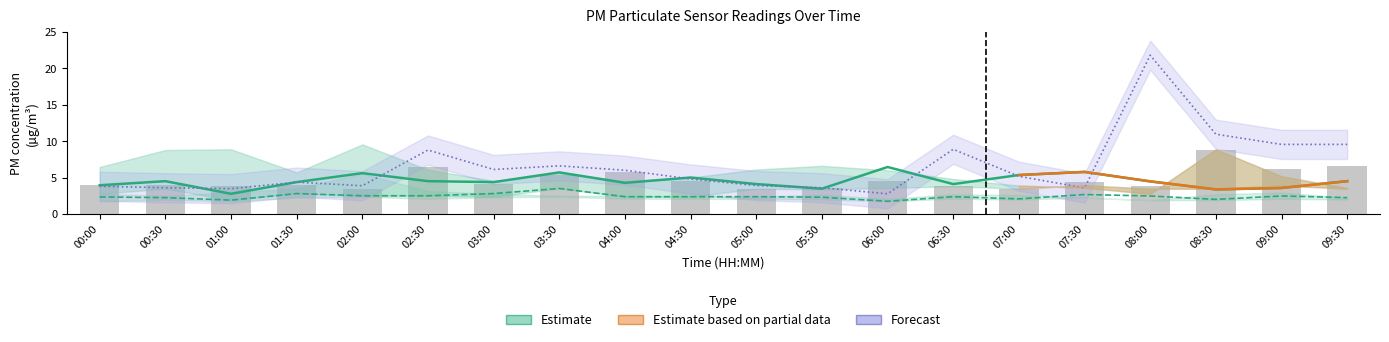

What is the approximate value of Estimate (P2) at 09:00?

2.5